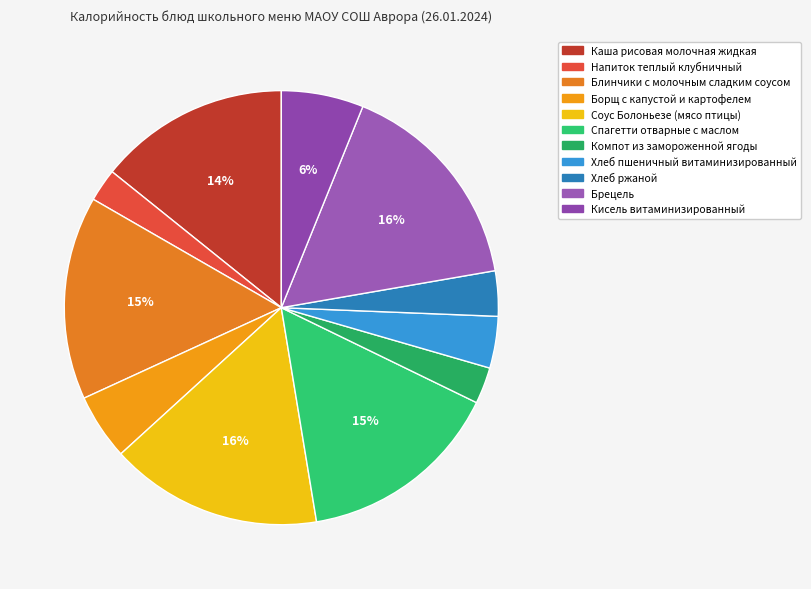

To the nearest percent, what percentage of the pie is Блинчики с молочным сладким соусом?

15%